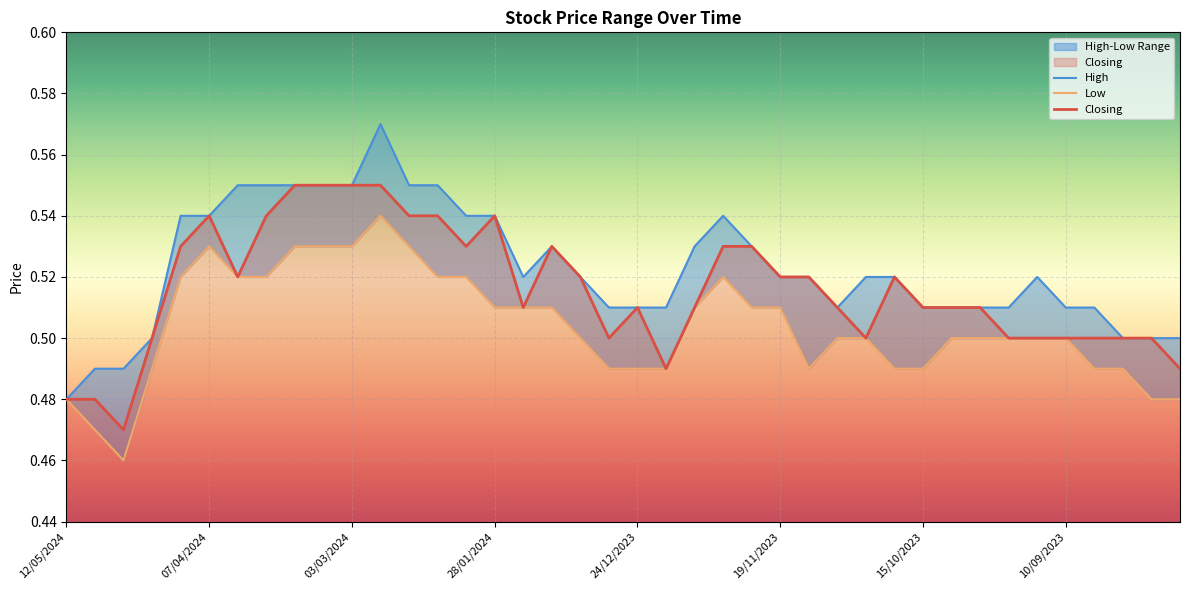

Does the chart display data point markers on the line(s)?

No